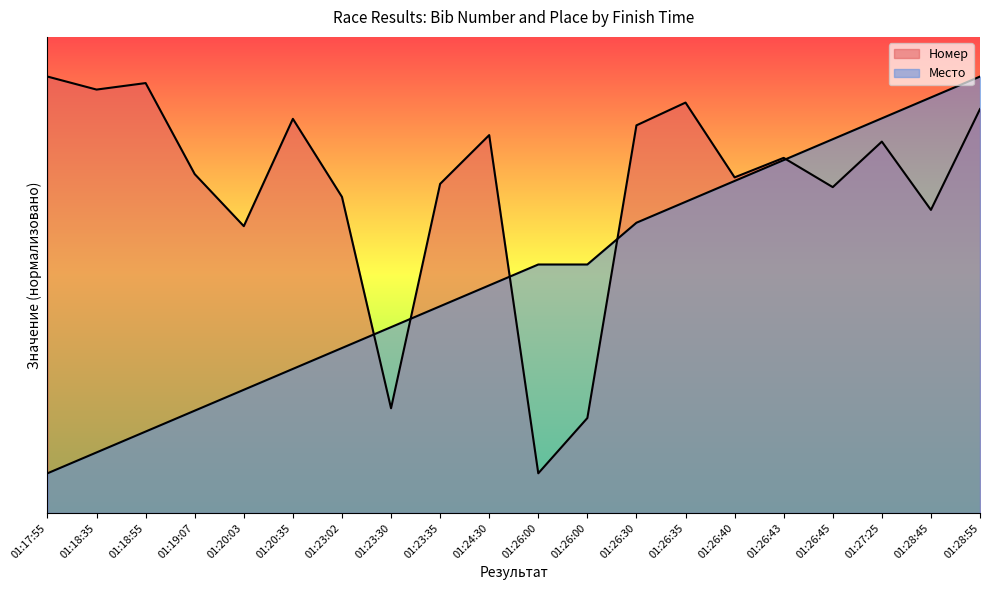

What is the sum of the Место values at 01:23:30 and 01:26:00?

547.4